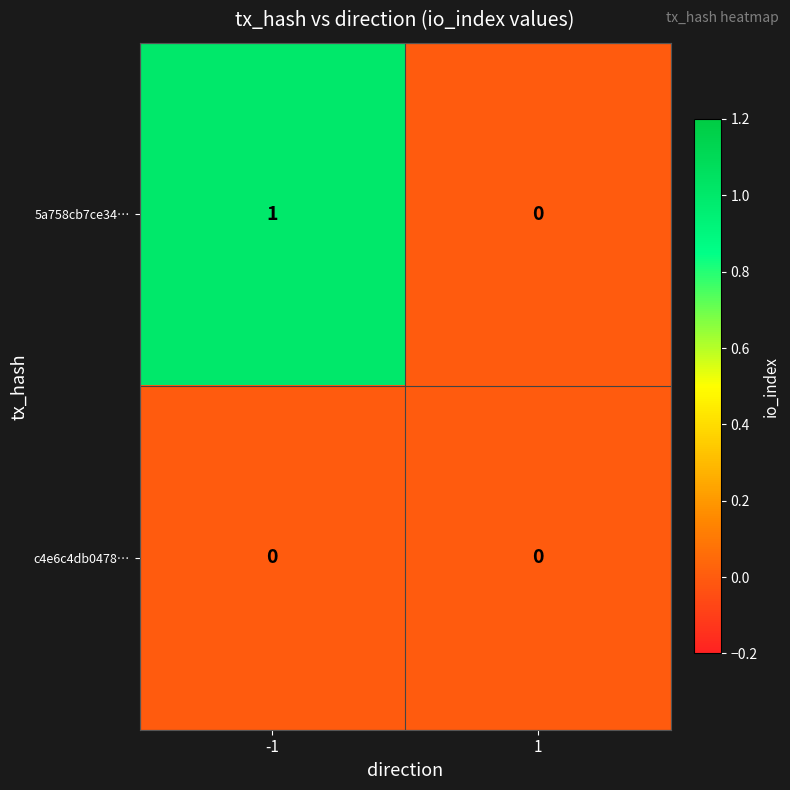

Rank the series by their maximum value, from highest to lowest.

5a758cb7ce34…, c4e6c4db0478…